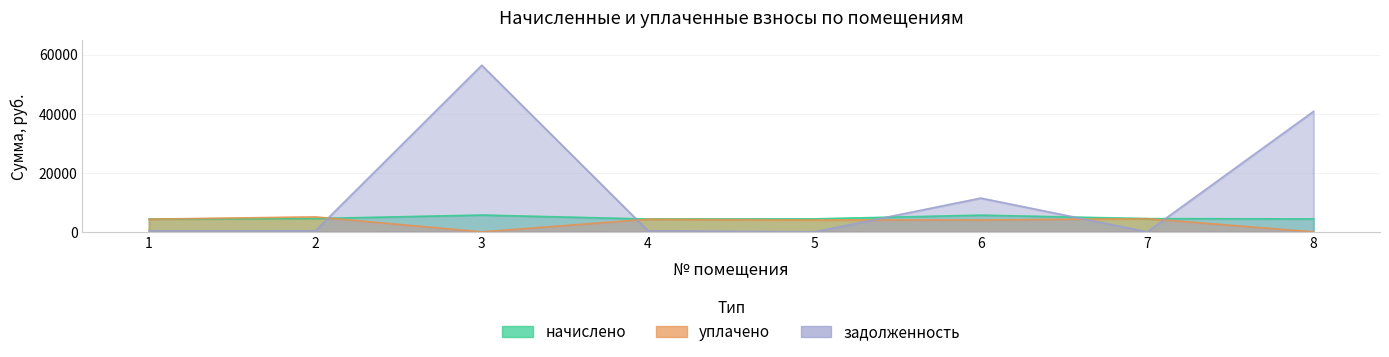

How many series are shown in this chart?

3